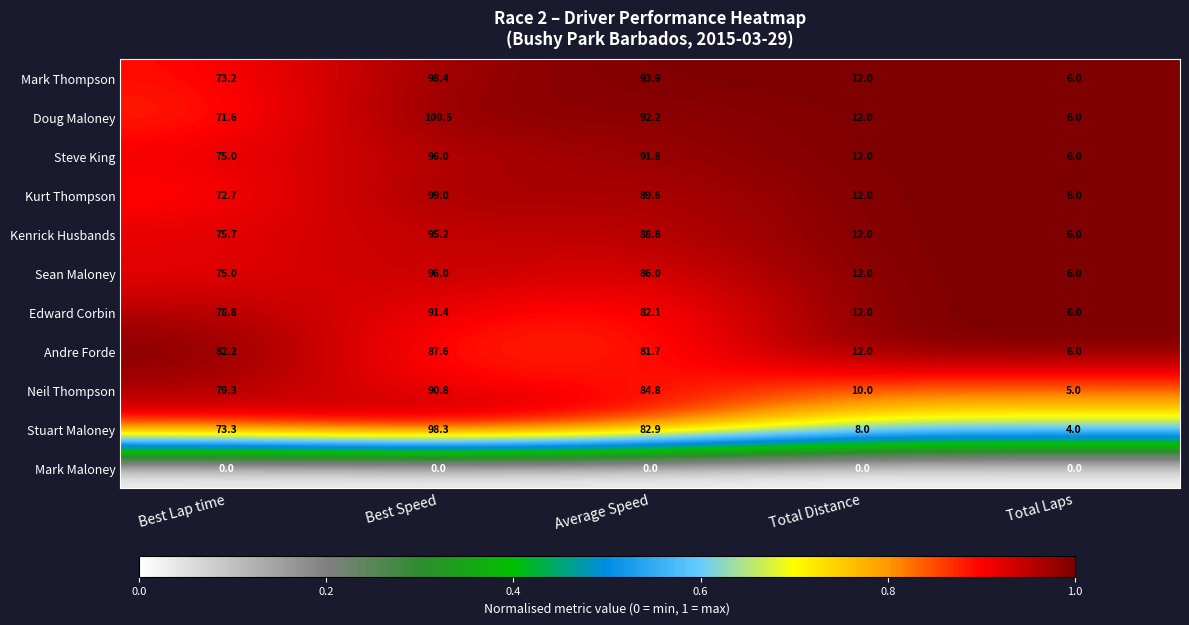

The Kurt Thompson series shows 100.9 at Best Lap time. True or false?

False